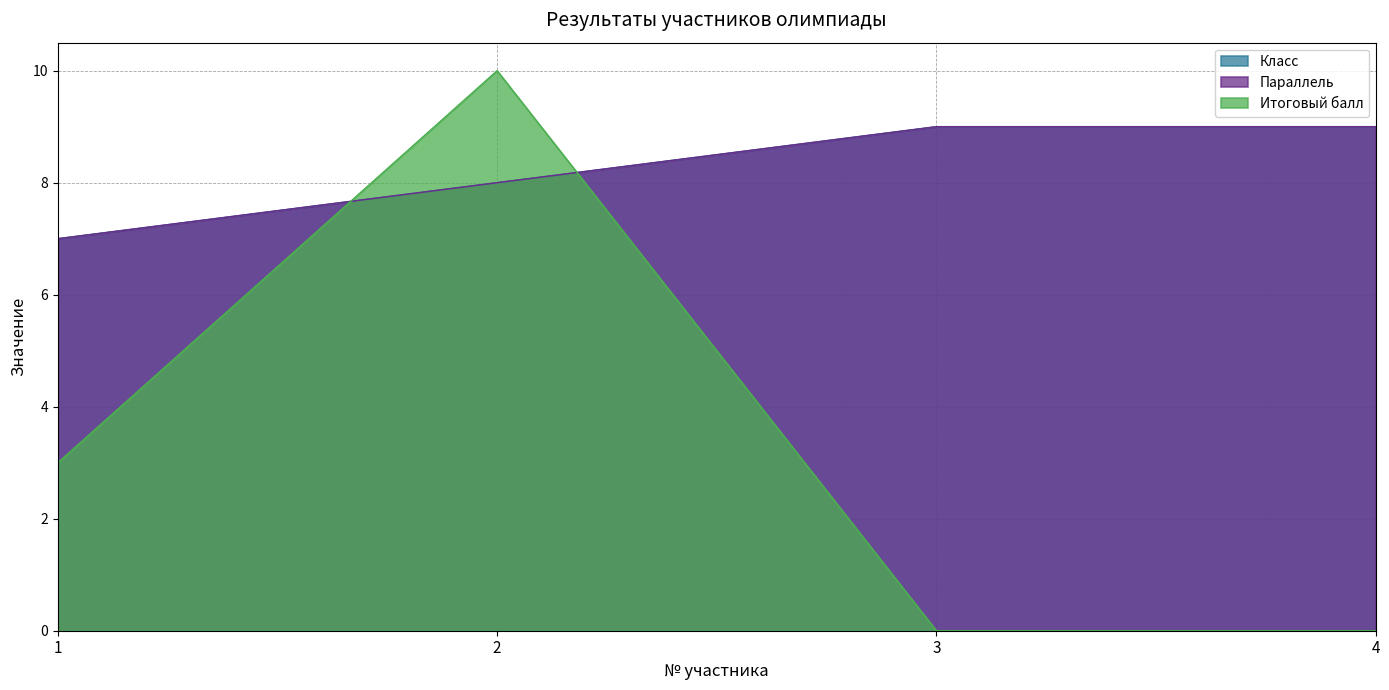

Reading right to left, what are all the values shown in this chart?

Класс: 9	9	8	7
Параллель: 9	9	8	7
Итоговый балл: 0	0	10	3